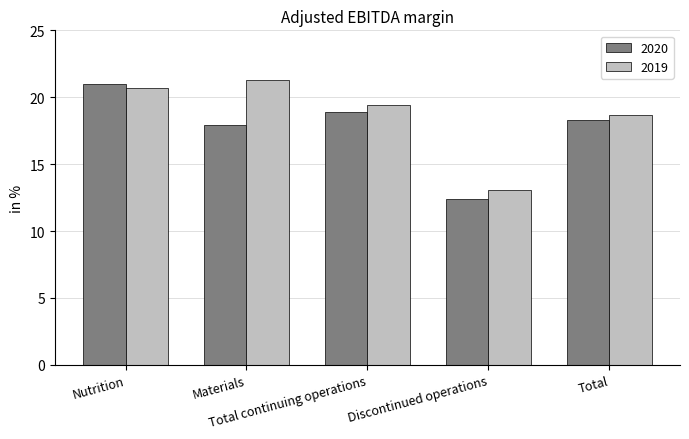

Where does the 2019 series first go above 19?

Nutrition